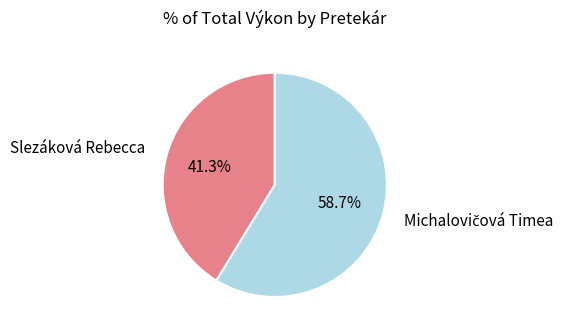

What is the smallest slice in the pie chart?

Slezáková Rebecca